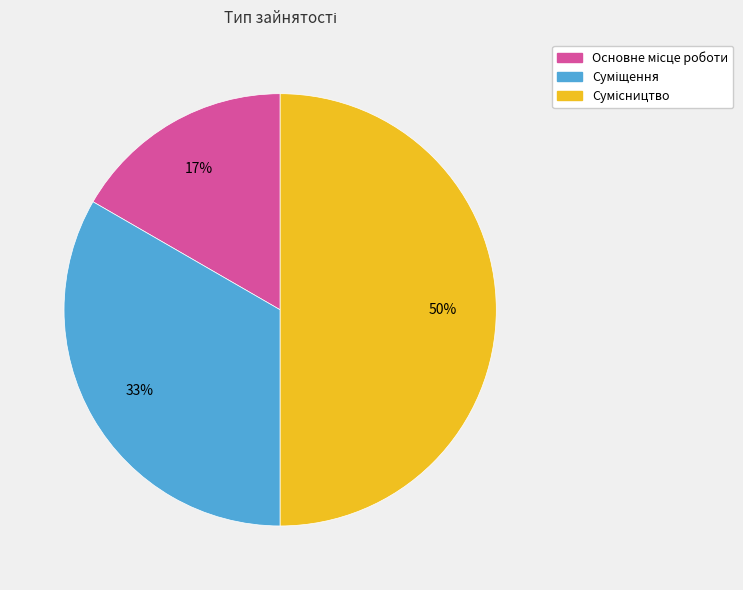

To the nearest percent, what is the average slice percentage?

33%